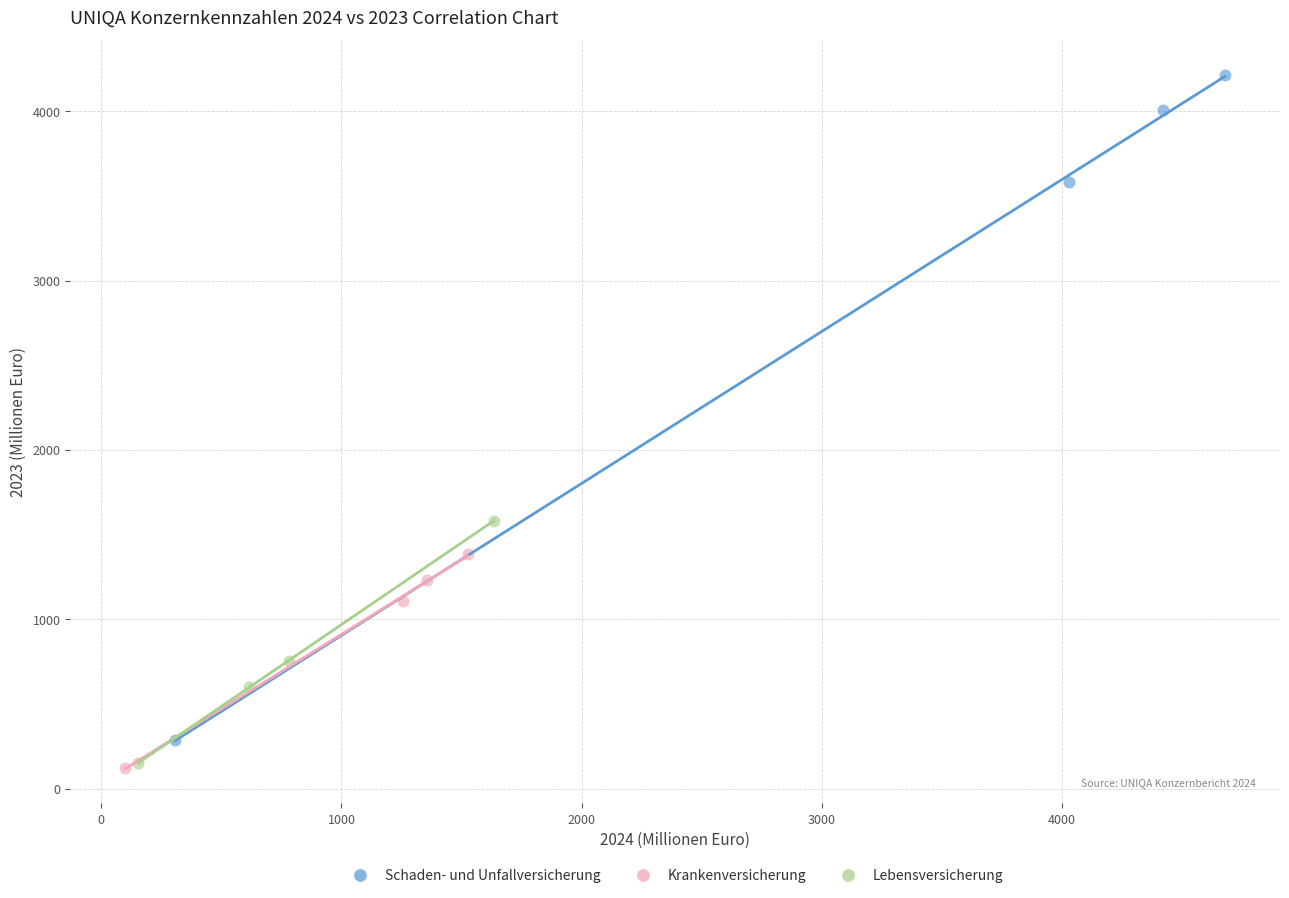

Which series has the largest Y range (max minus min)?

Schaden- und Unfallversicherung